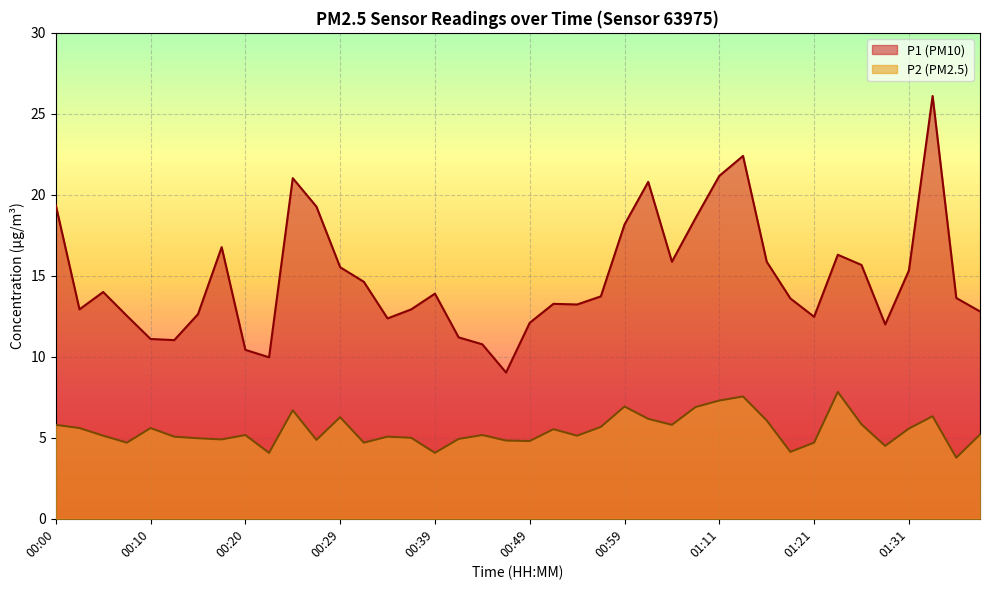

What is the difference between the highest and lowest values at 01:26?

9.8